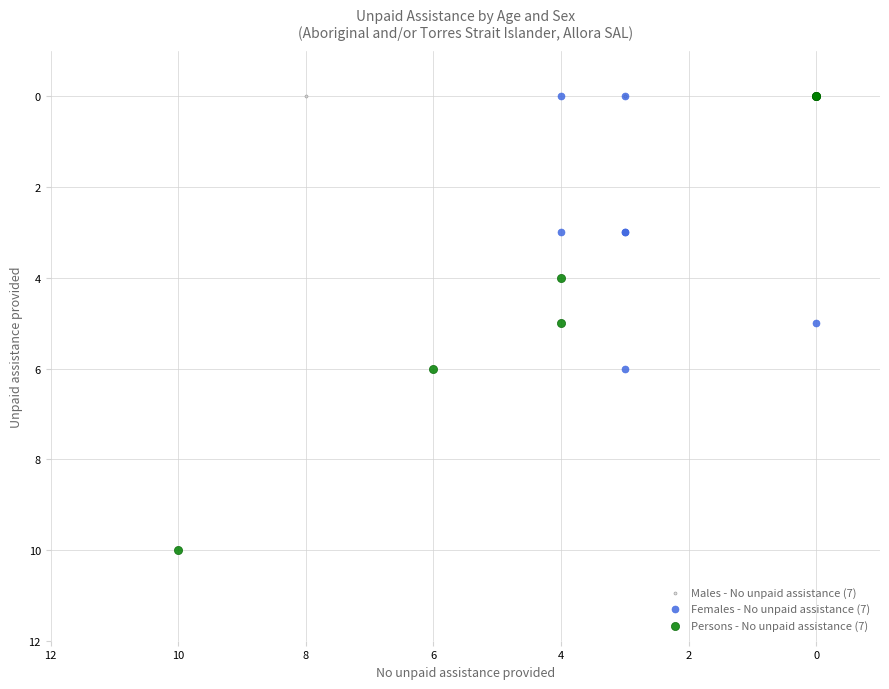

Which series reaches the maximum Y coordinate?

Persons - No unpaid assistance (7)